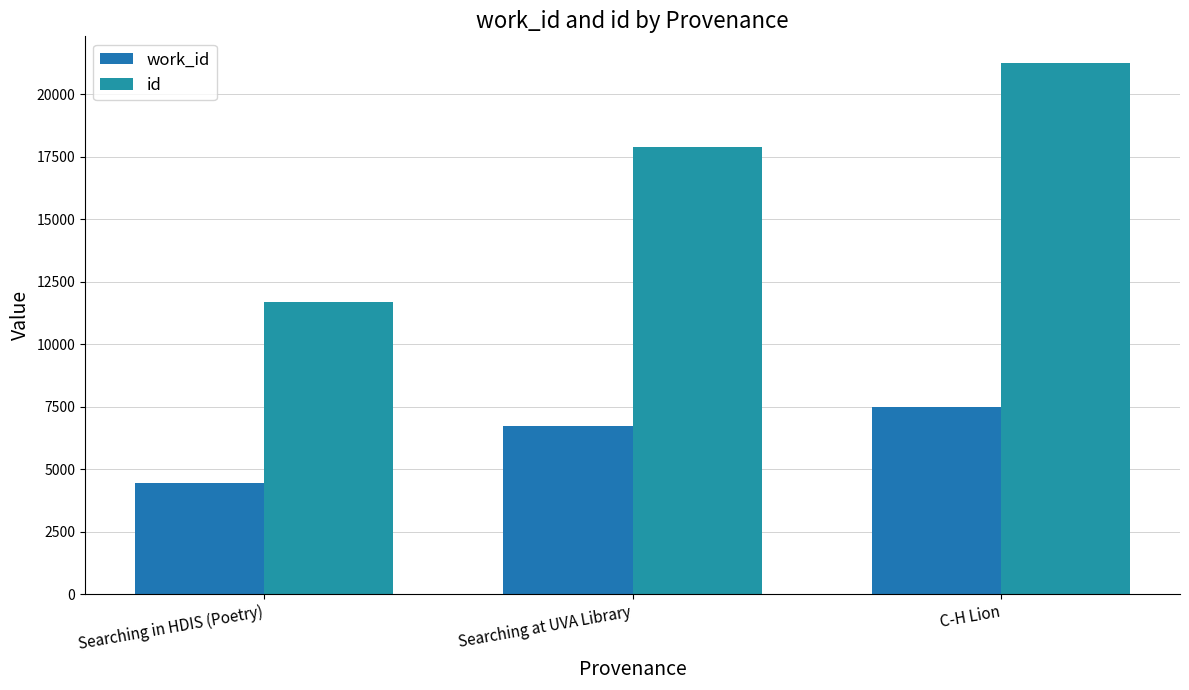

At which category is the sum across all series the highest?

C-H Lion